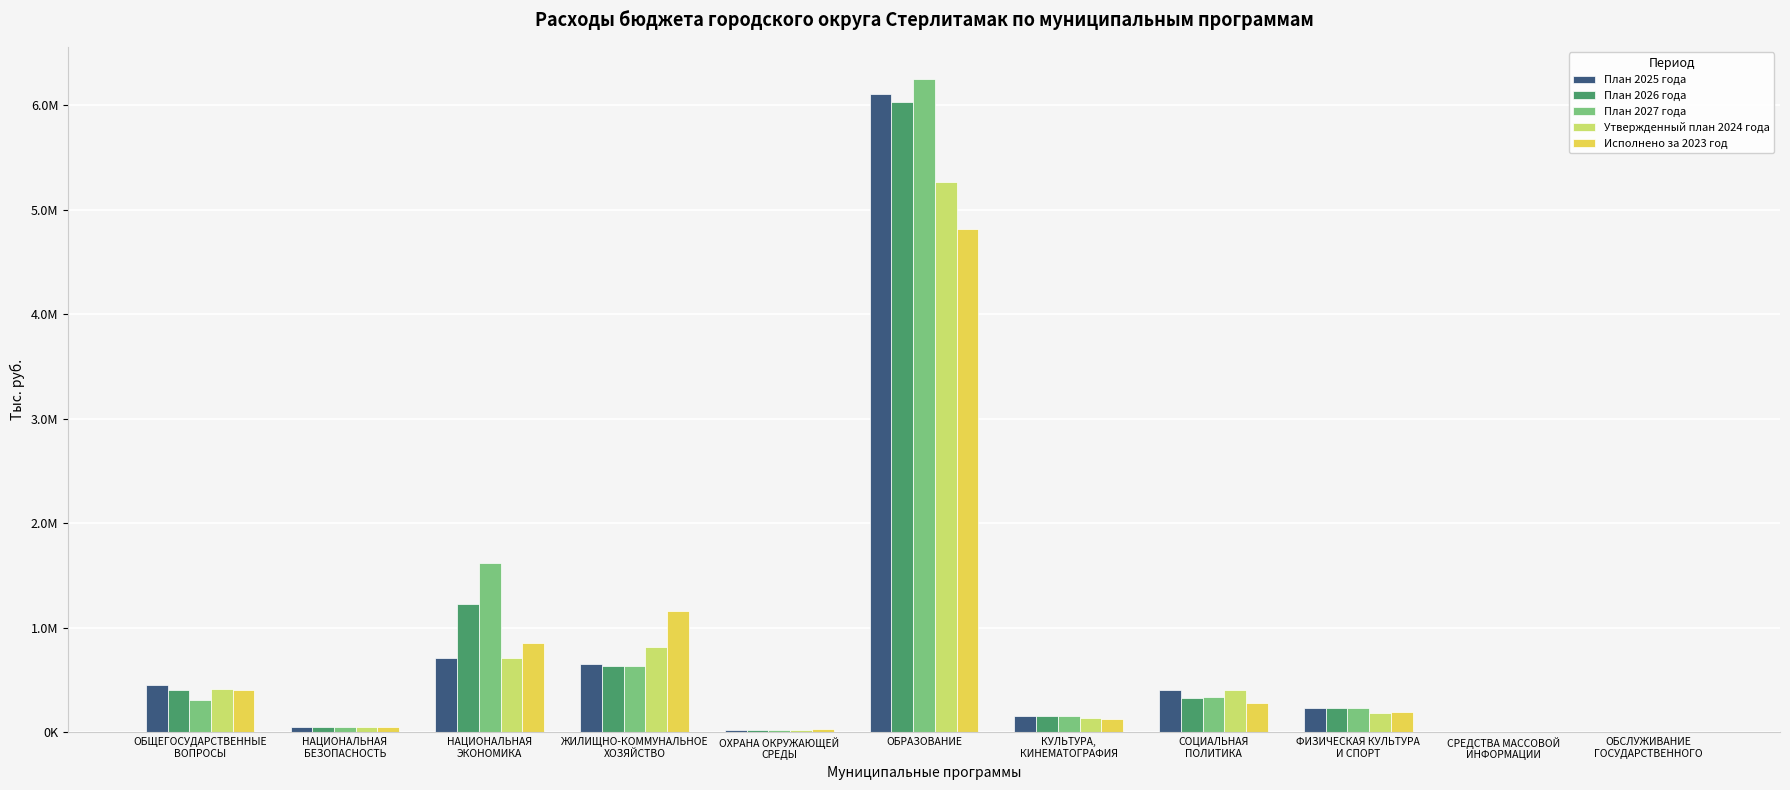

What is the value of the План 2025 года bar at the 1st from the left?

454020.1